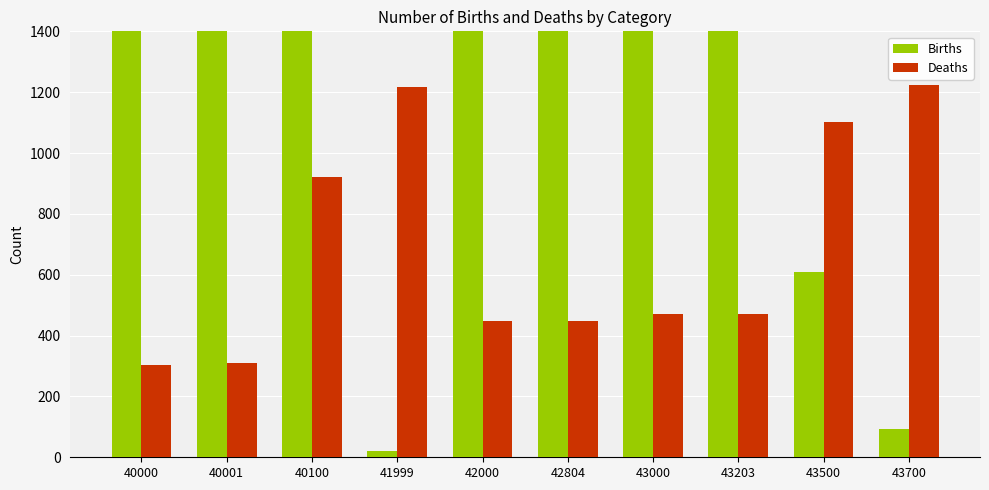

Reading left to right, transcribe all the data shown in this chart.

Births: 40000=159762	40001=128606	40100=4291	41999=22	42000=3400	42804=3400	43000=4295	43203=4295	43500=610	43700=94
Deaths: 40000=302	40001=311	40100=920	41999=1217	42000=447	42804=447	43000=471	43203=471	43500=1103	43700=1222